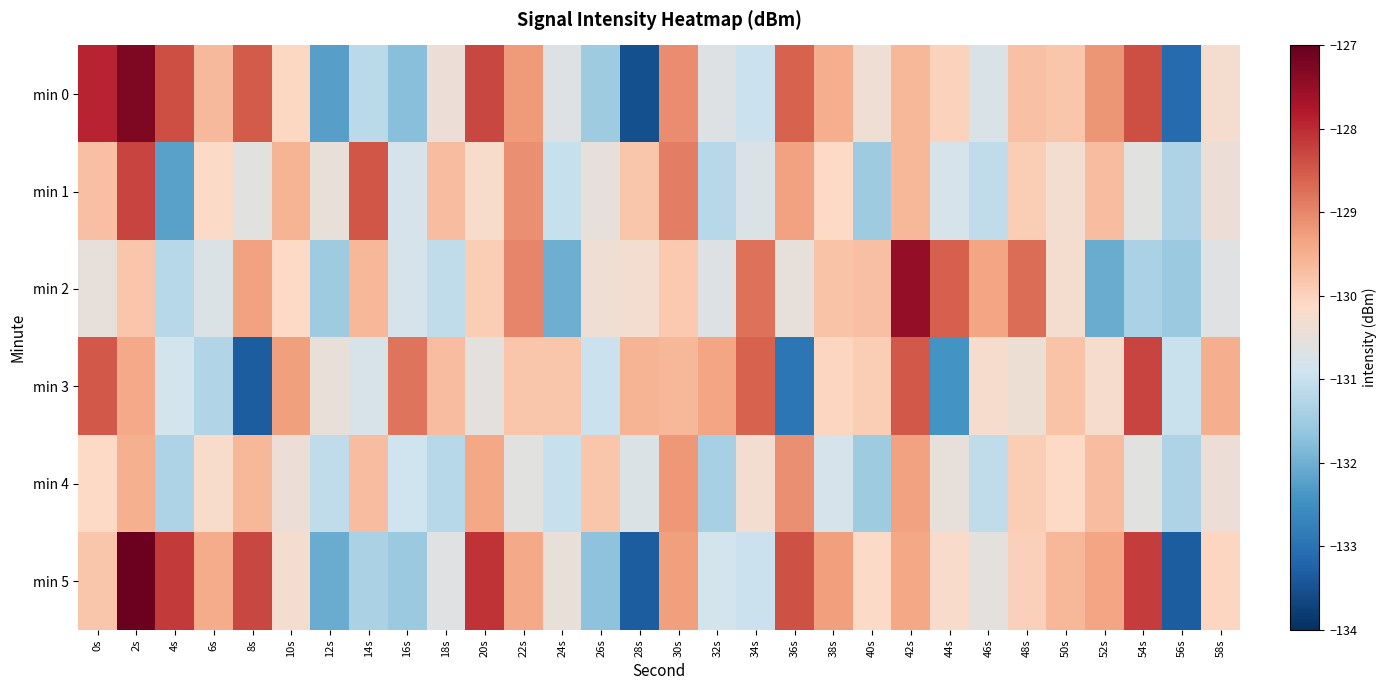

What is the difference between the highest and lowest values at 34s?

2.4